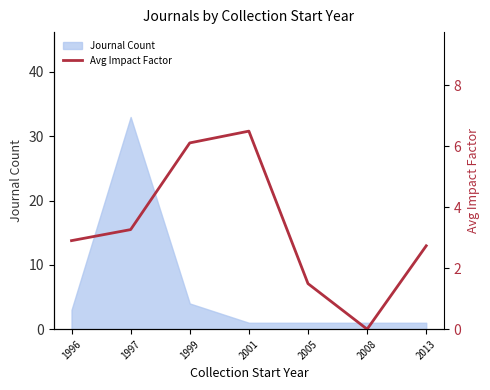

Which category has the highest value in the Journal Count series?

1997